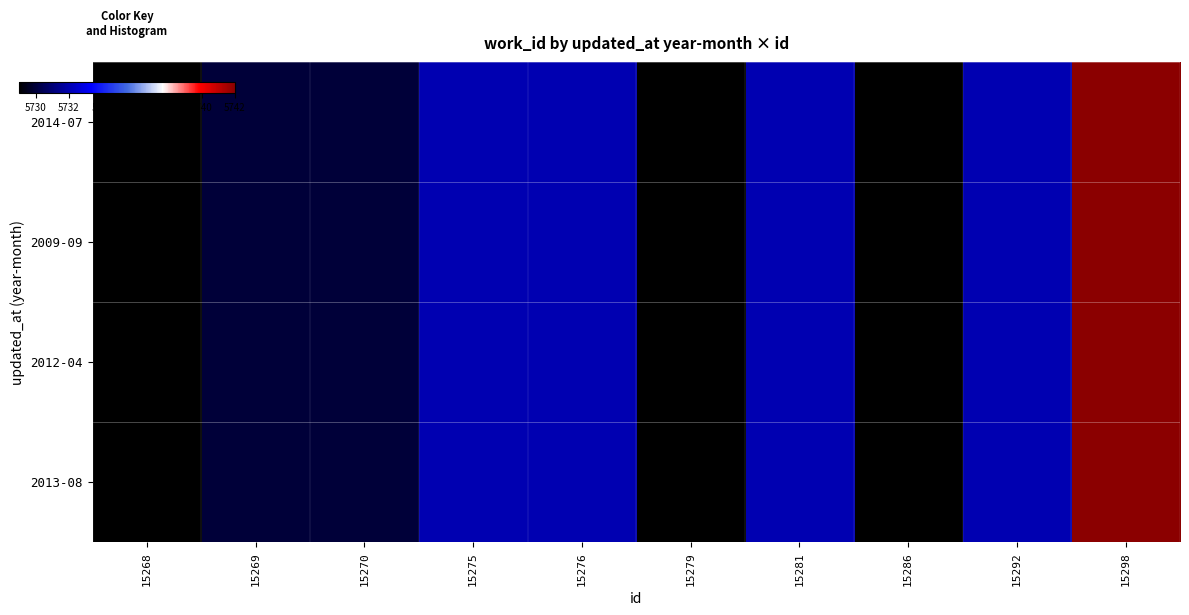

Reading left to right, what are all the values shown in this chart?

2014-07: 15268=5729	15269=5730	15270=5730	15275=5732	15276=5732	15279=5729	15281=5732	15286=5729	15292=5732	15298=5742
2009-09: 15268=5729	15269=5730	15270=5730	15275=5732	15276=5732	15279=5729	15281=5732	15286=5729	15292=5732	15298=5742
2012-04: 15268=5729	15269=5730	15270=5730	15275=5732	15276=5732	15279=5729	15281=5732	15286=5729	15292=5732	15298=5742
2013-08: 15268=5729	15269=5730	15270=5730	15275=5732	15276=5732	15279=5729	15281=5732	15286=5729	15292=5732	15298=5742